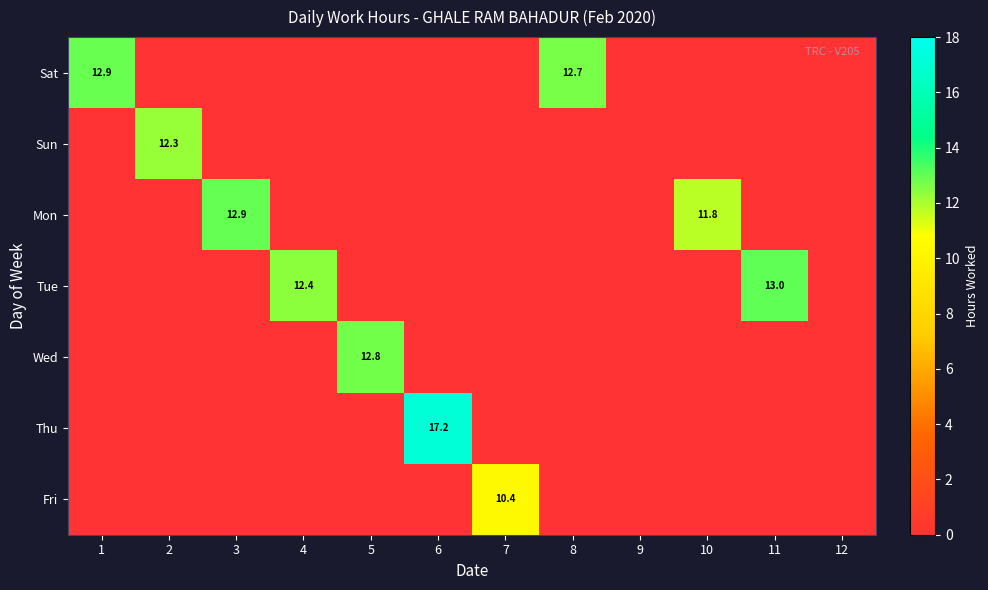

The value of Wed at 5 is 12.8. True or false?

True